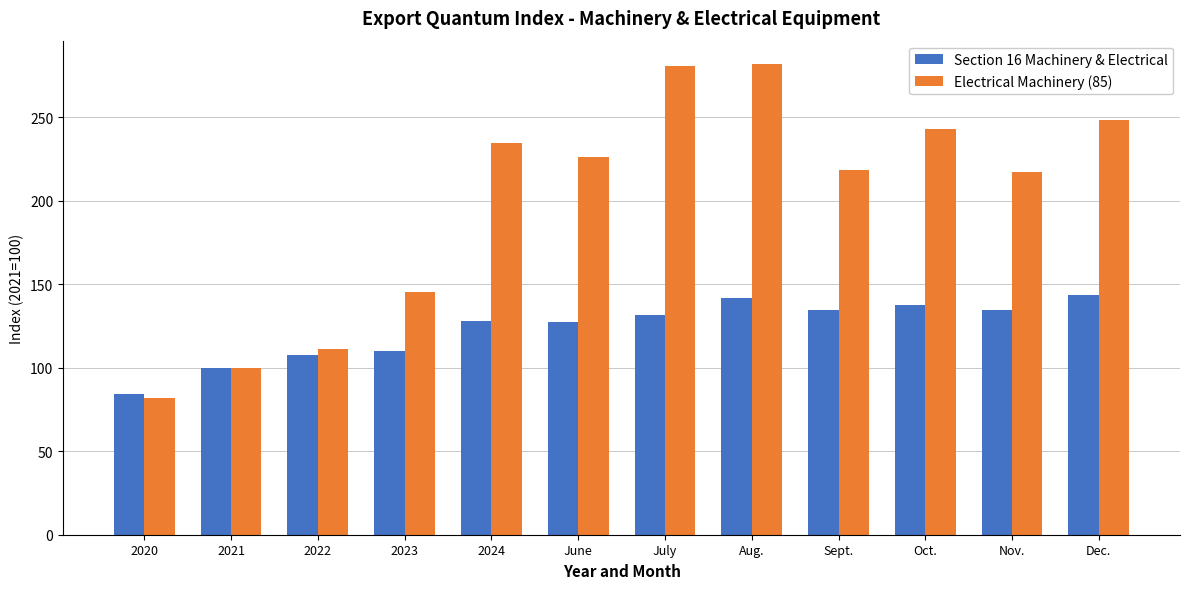

At how many categories does at least one series exceed 233?

5